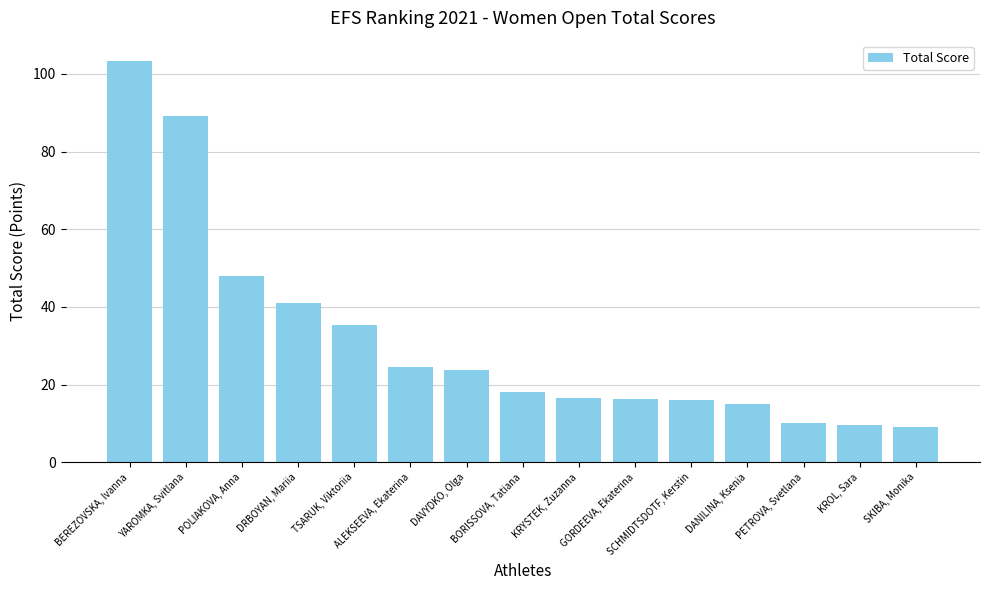

Rank the categories by value from lowest to highest.

SKIBA, Monika, KROL, Sara, PETROVA, Svetlana, DANILINA, Ksenia, SCHMIDTSDOTF, Kerstin, GORDEEVA, Ekaterina, KRYSTEK, Zuzanna, BORISSOVA, Tatiana, DAVYDKO, Olga, ALEKSEEVA, Ekaterina, TSARUK, Viktoriia, DRBOYAN, Mariia, POLIAKOVA, Anna, YAROMKA, Svitlana, BEREZOVSKA, Ivanna